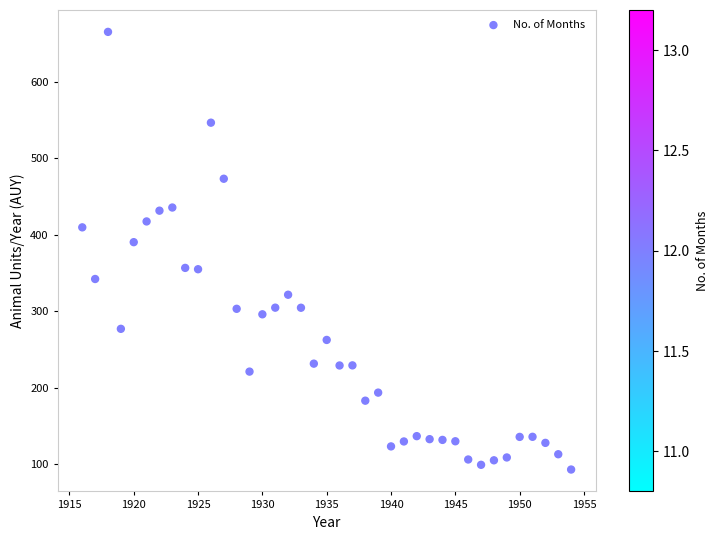

What Y value in the scatter plot is closest to 378?

390.1